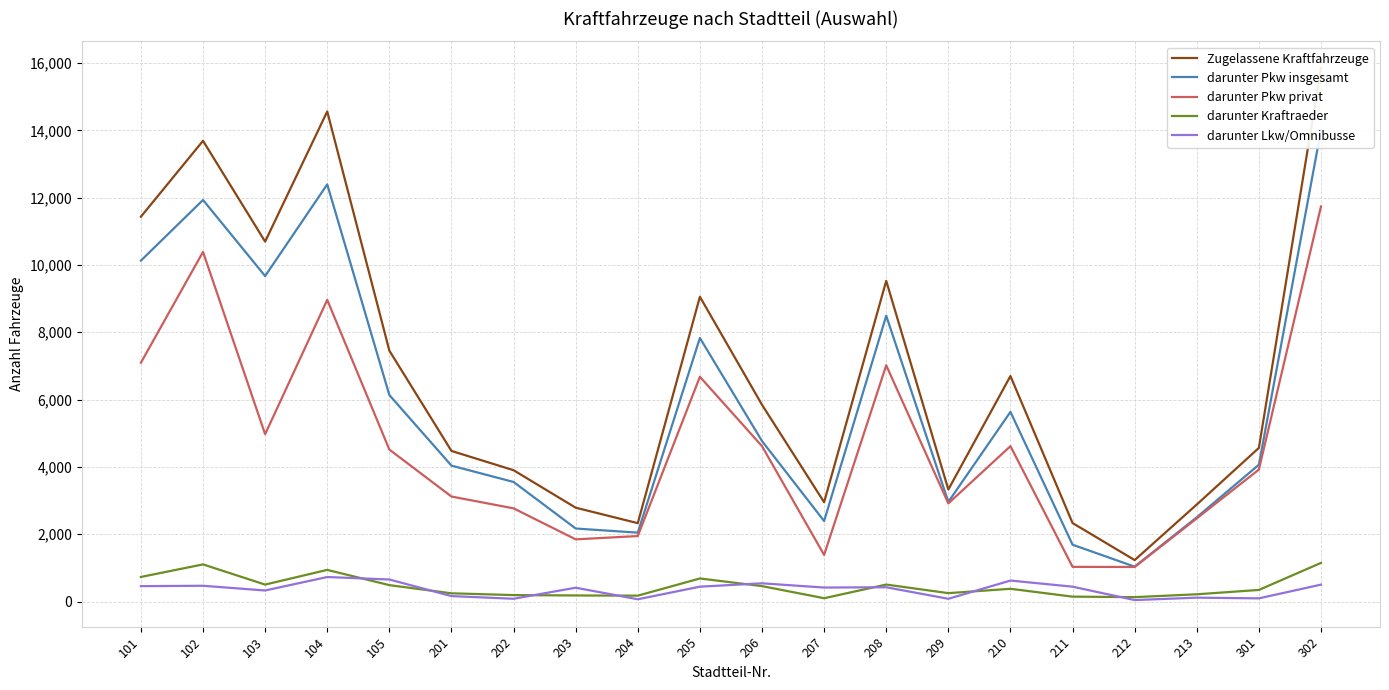

In Zugelassene Kraftfahrzeuge, how many points are lower than both neighbors (excluding endpoints)?

5